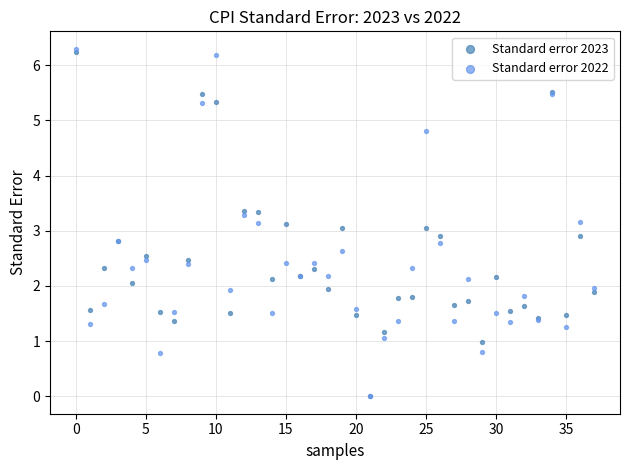

Which series has the largest Y range (max minus min)?

Standard error 2022